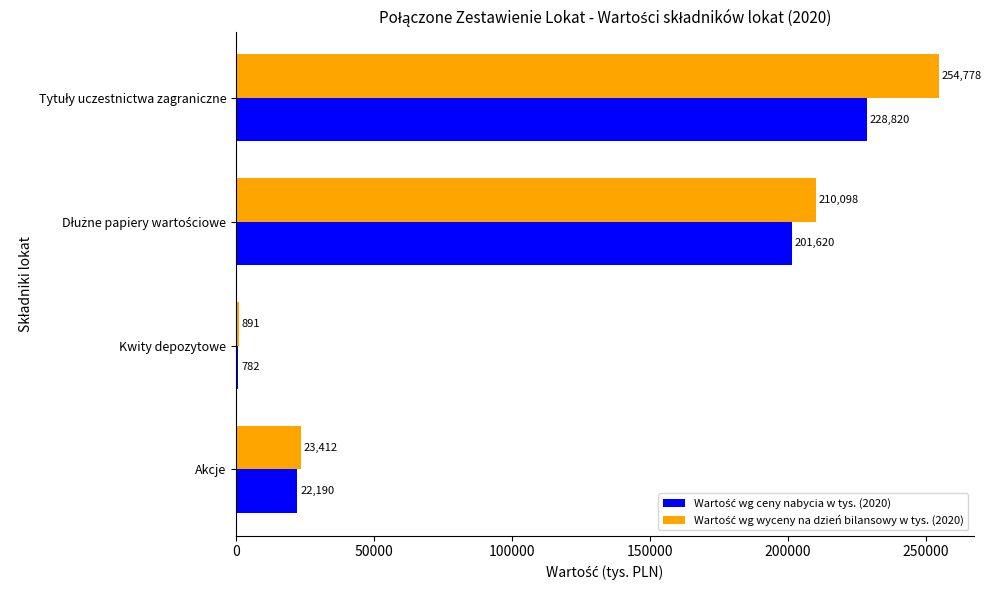

What is the maximum value shown in the chart?

254778